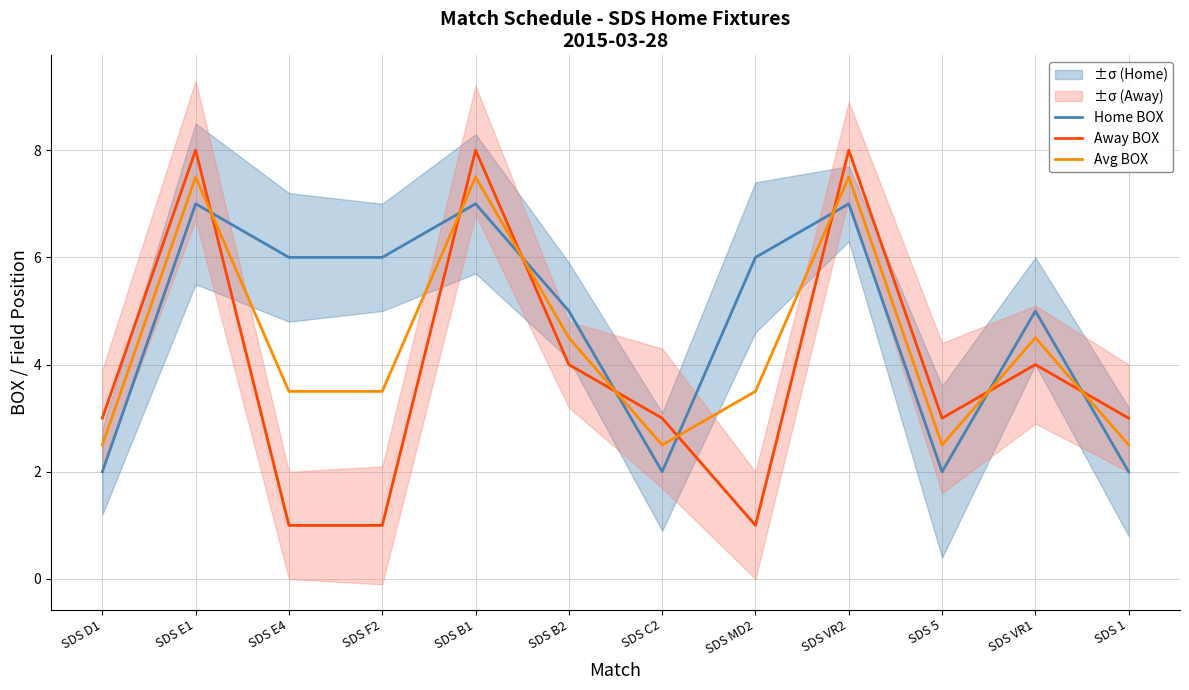

At SDS VR2, list the series in order from smallest to largest.

Home BOX, Avg BOX, Away BOX